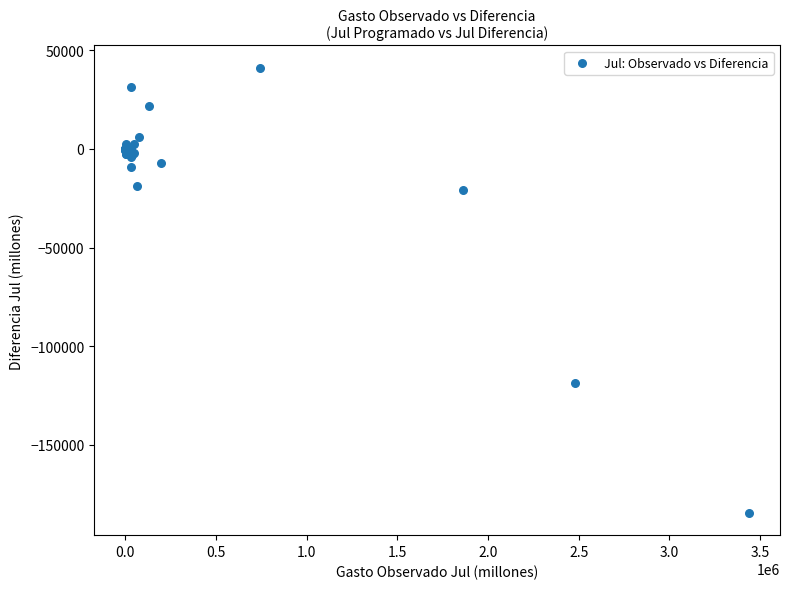

What Y value in the scatter plot is closest to -71642?

-118528.6